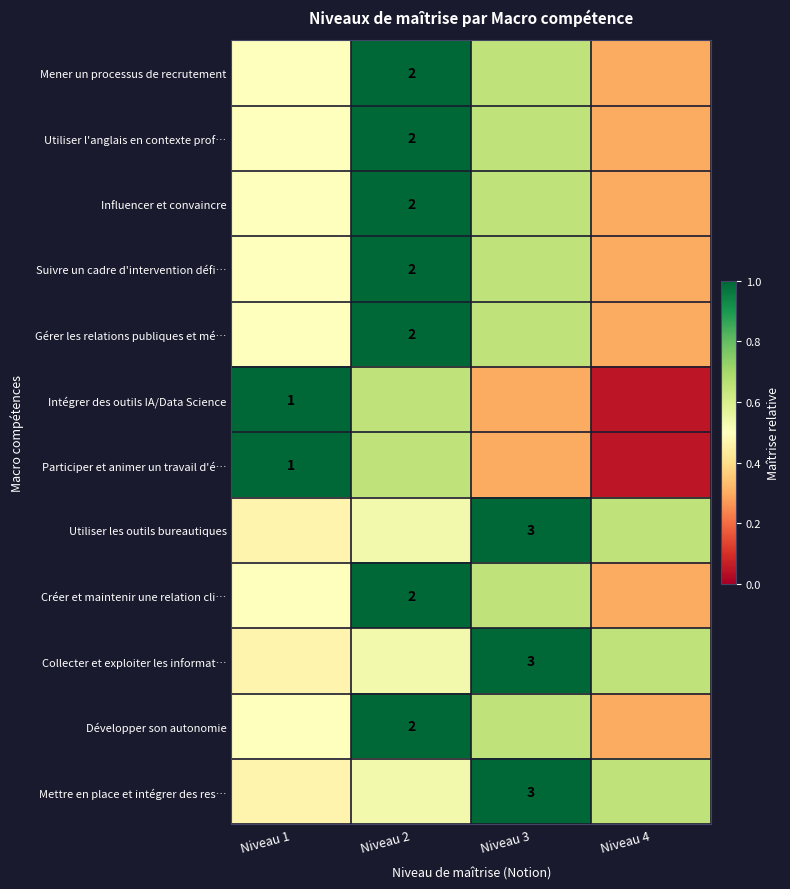

What is the minimum value shown in the chart?

0.1